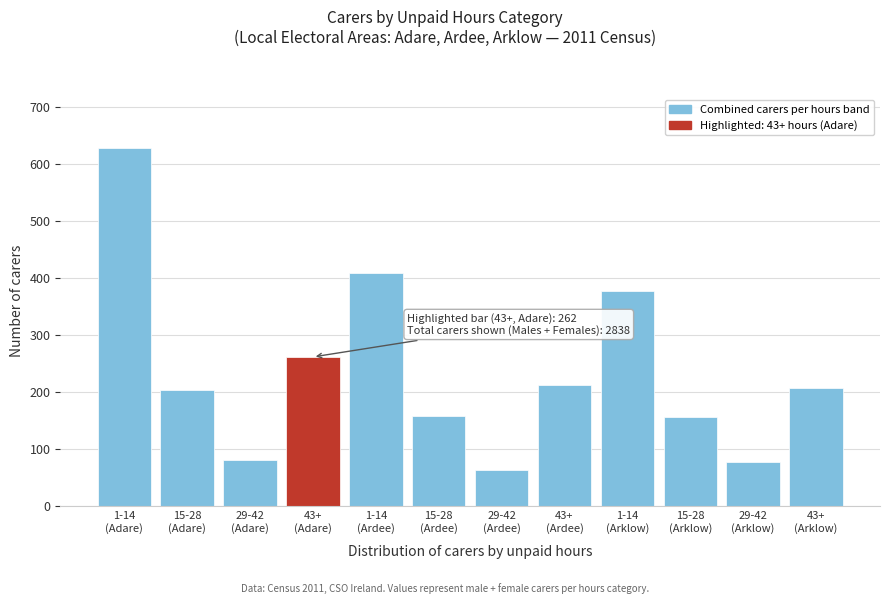

What is the value of the 9th bar from the left?

377